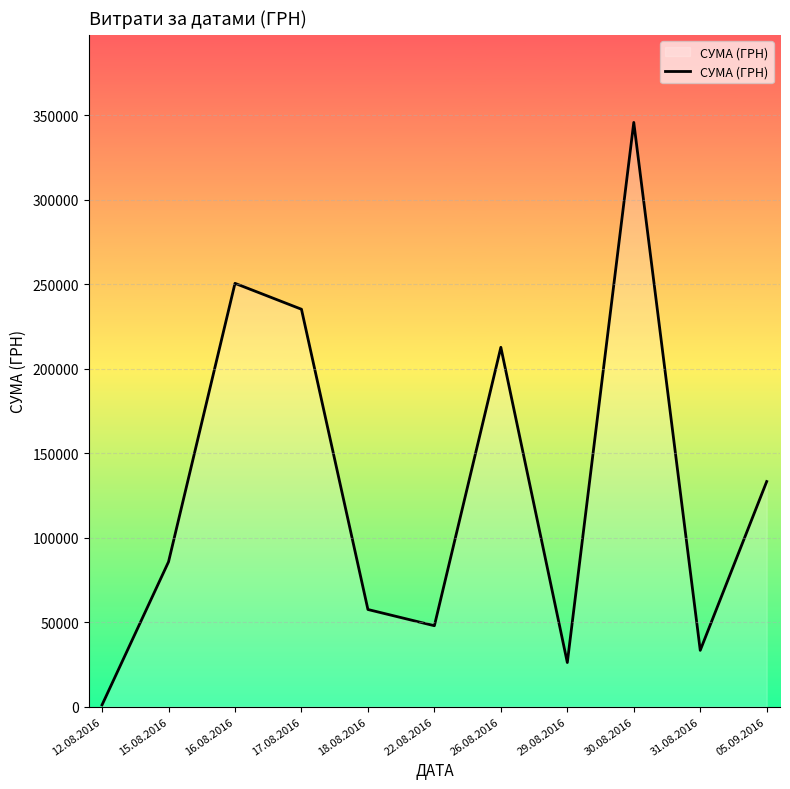

Where is the data nearest to the value 173342?

26.08.2016